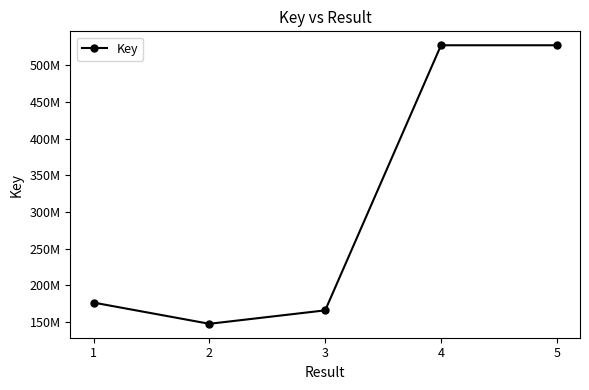

What is the ratio of the value at 4 to the value at 3?

3.2